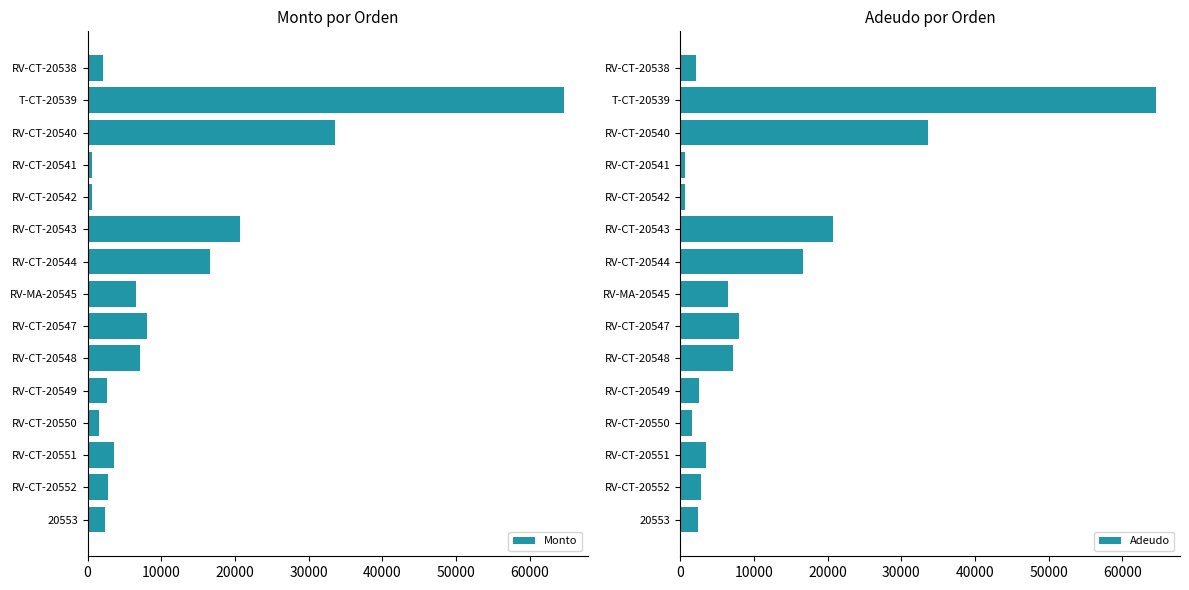

The Monto series shows 12130.1 at RV-CT-20547. True or false?

False